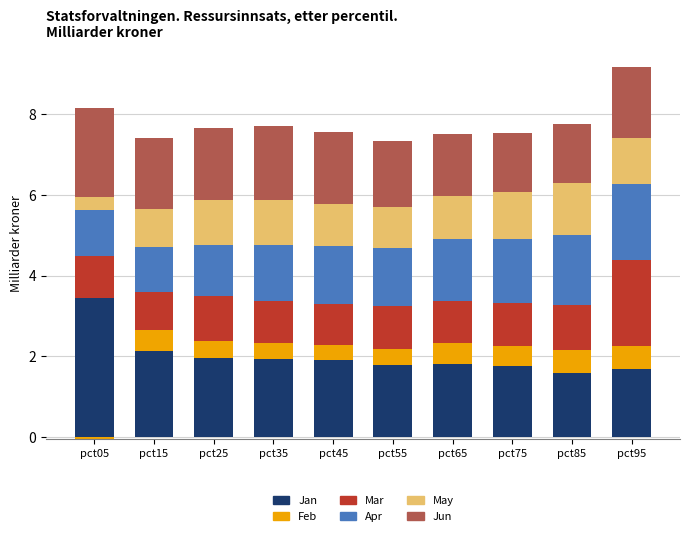

What is the difference between the highest and lowest values at pct55?

1.4